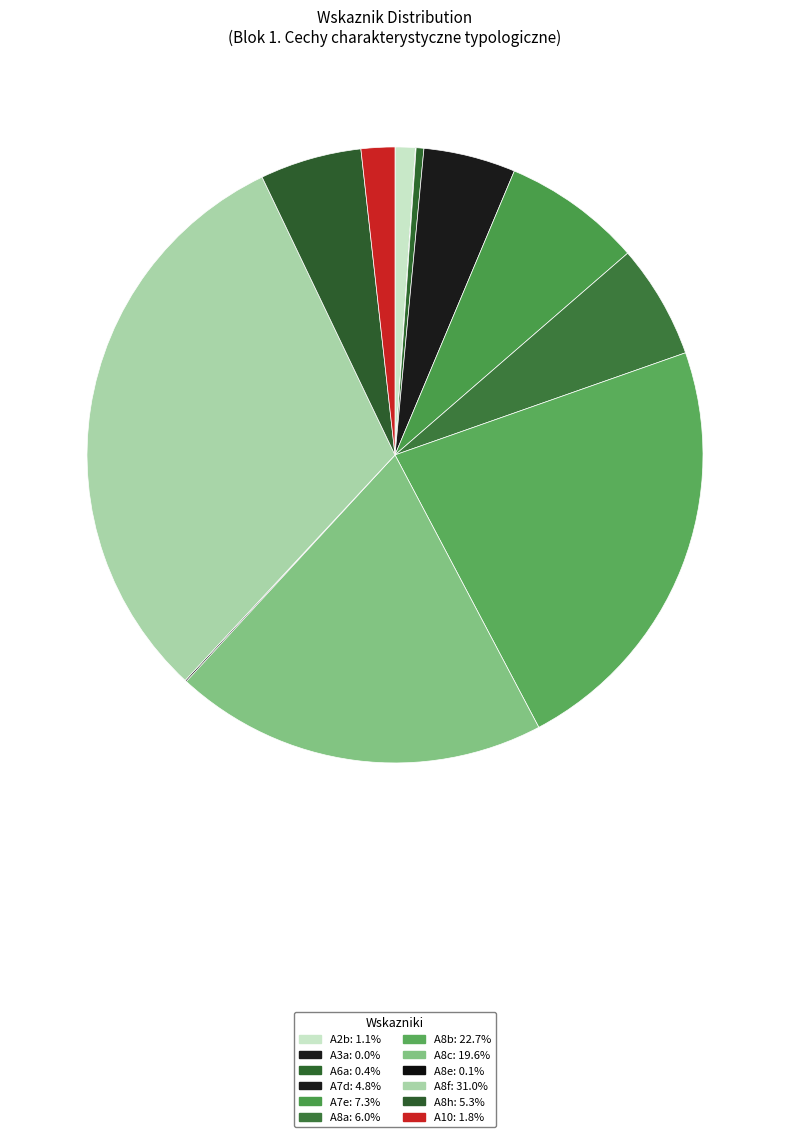

Does A8b account for over 50% of the chart?

No